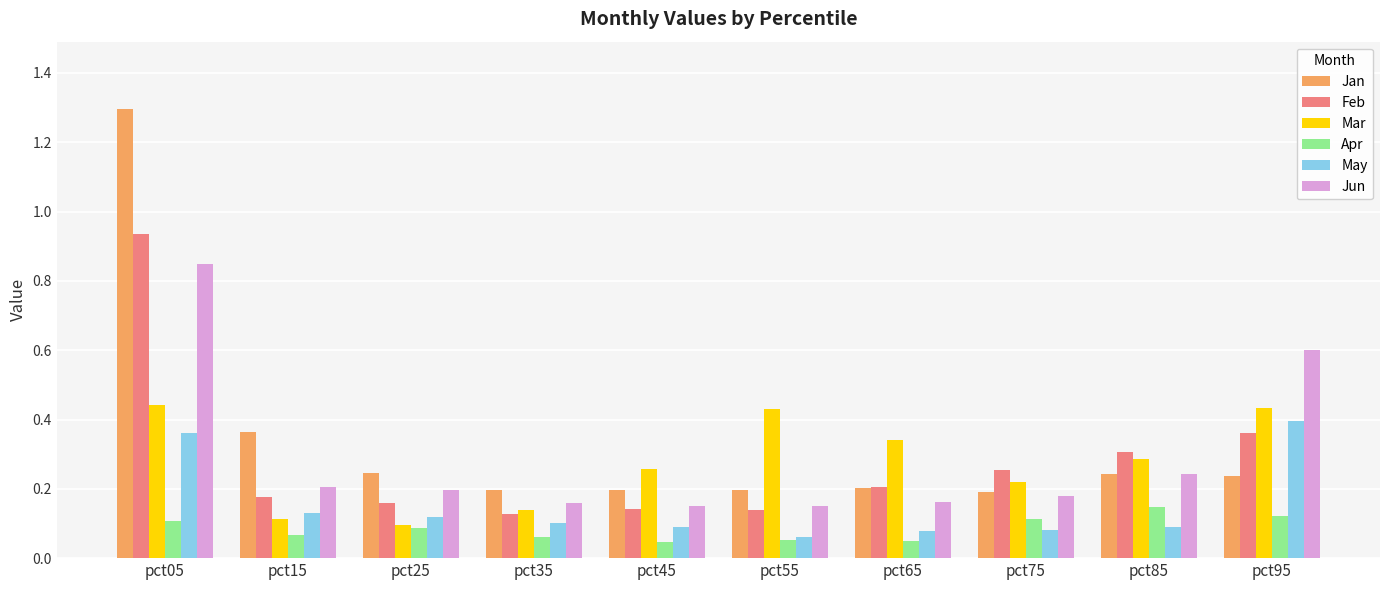

Is the value of Mar at pct95 greater than the value of May at pct85?

Yes